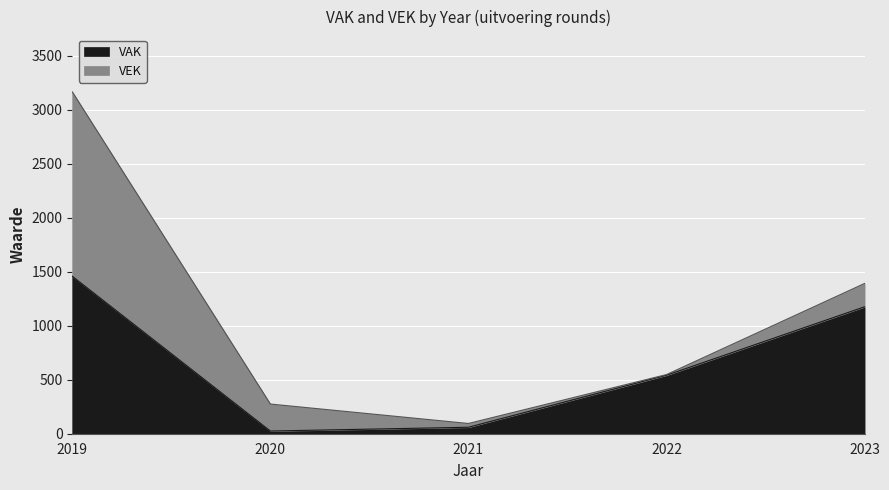

Reading right to left, extract all data points from this chart.

1176	542	60	25	1459